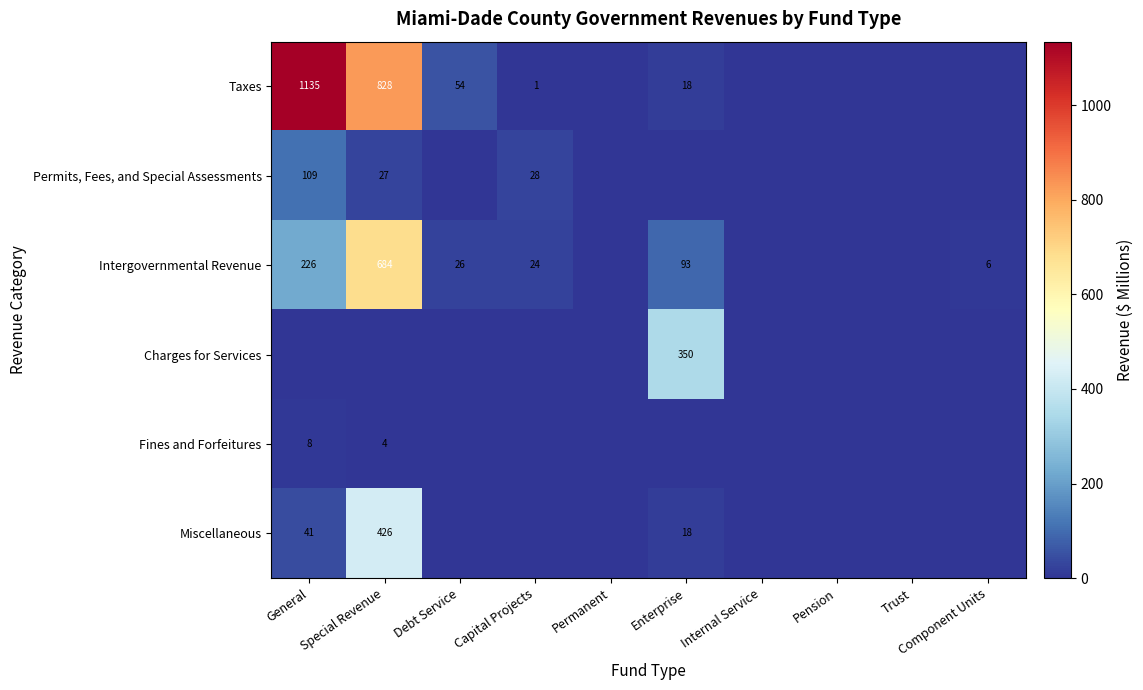

At how many categories does at least one series exceed 148?

3